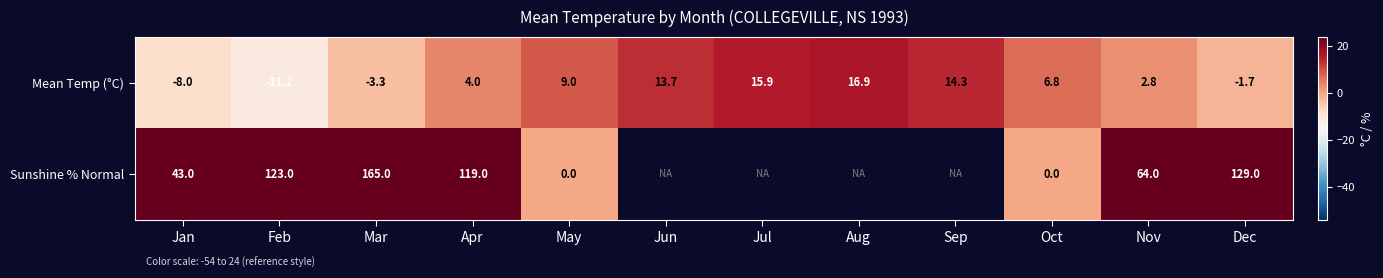

What is the average value of the Mean Temp (°C) series?

4.9